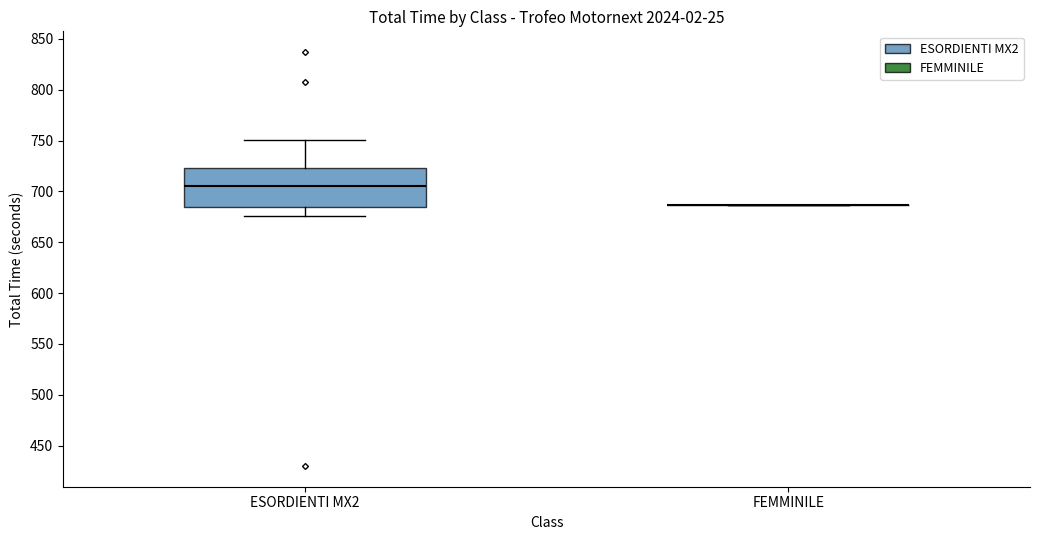

Reading left to right, read every box against the y-axis: the position of its median line, the range the box covers, and the ends of its whiskers. The values are not printed on the chart, so give them approximately, as read against the axis.

ESORDIENTI MX2: median 705, box 685 to 725, whiskers 675 to 750
FEMMINILE: box collapsed to a line at 685, whiskers 685 to 685